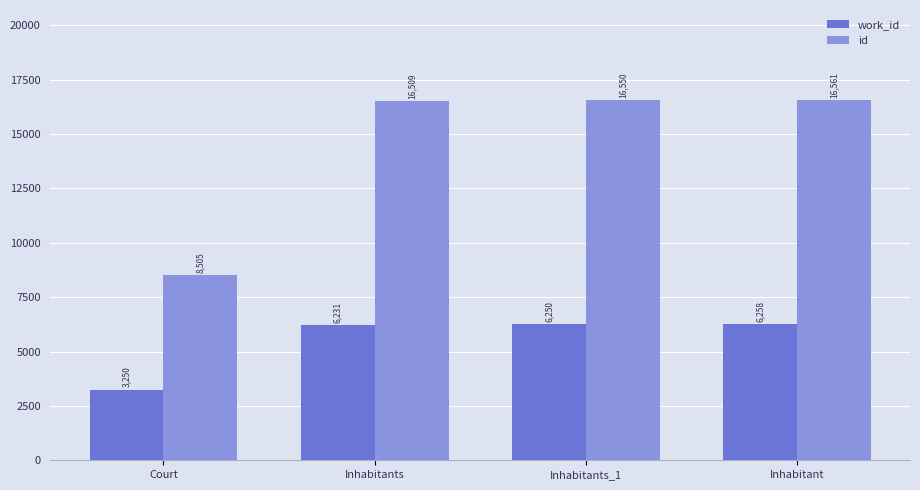

How many groups of bars are there?

4